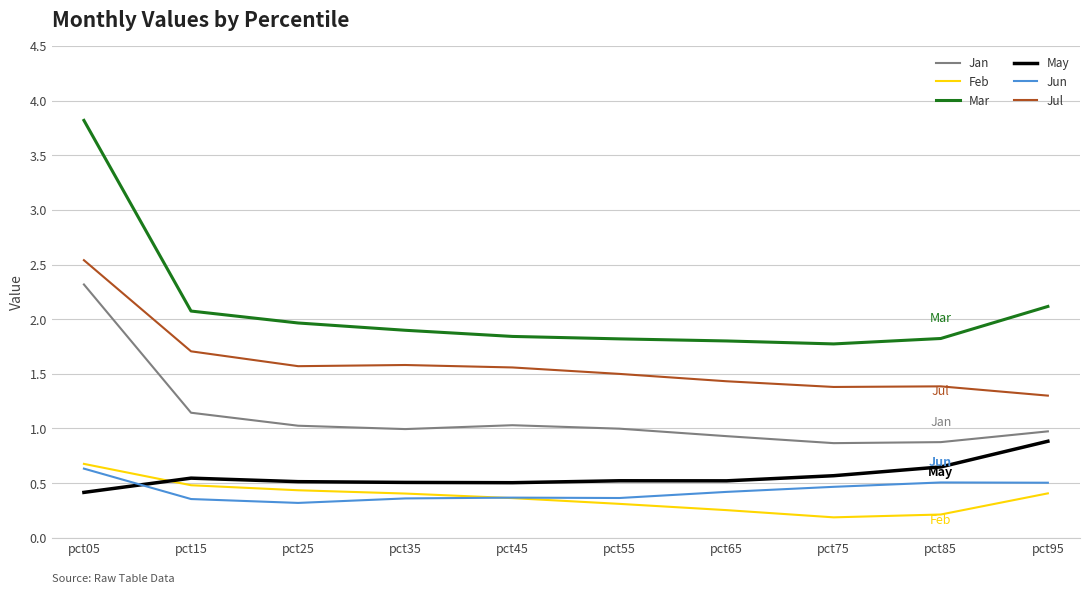

How many lines are shown in the chart?

6